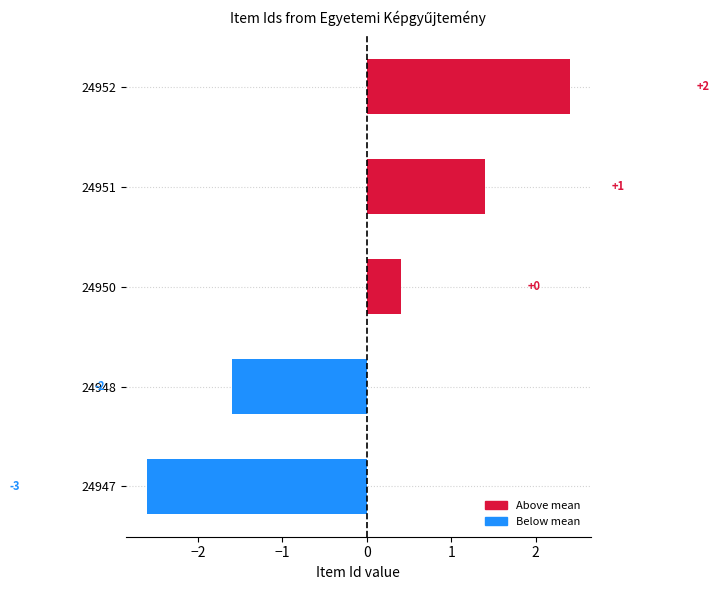

How many bars are there in total?

5